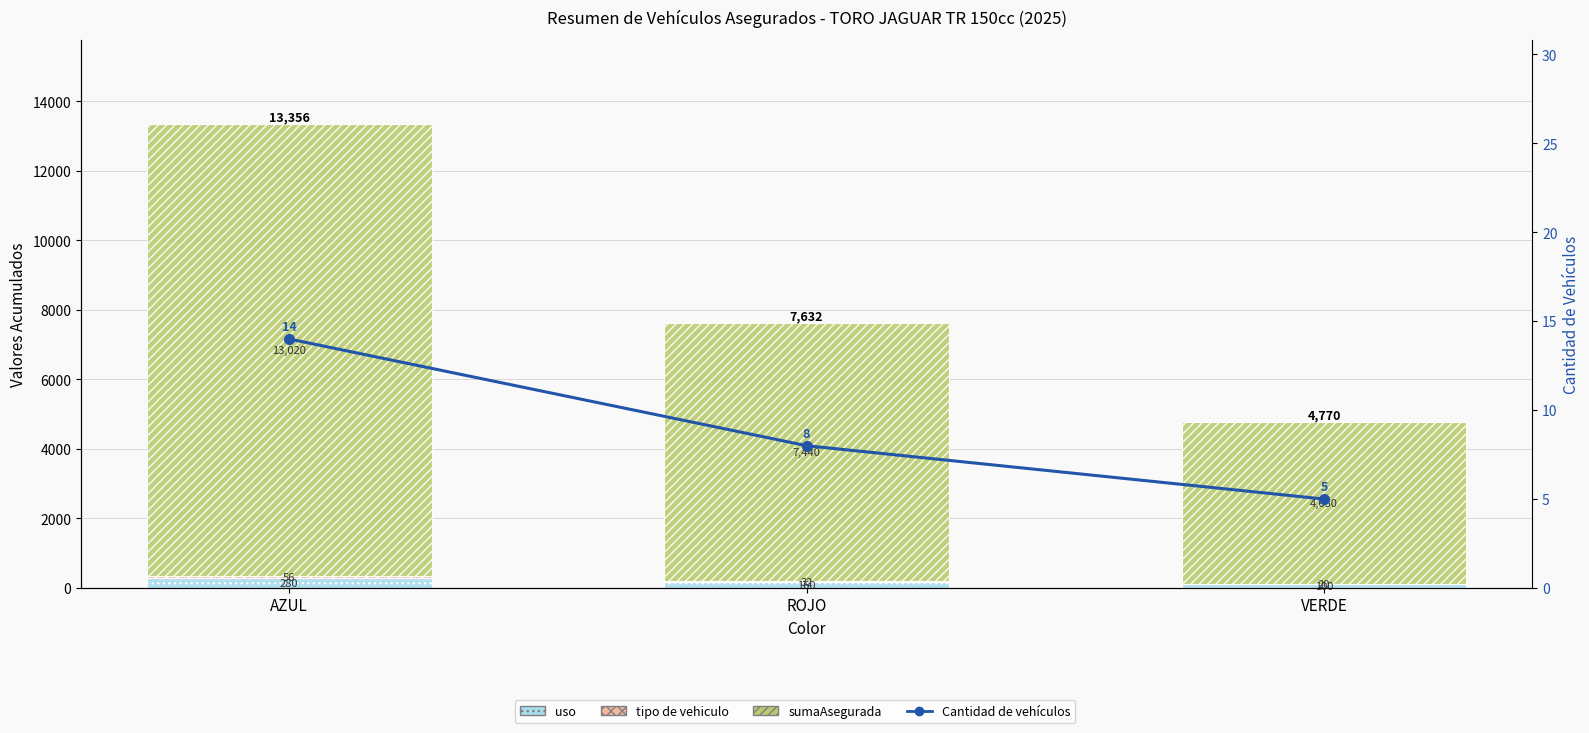

Reading right to left, transcribe all the data shown in this chart.

uso: 100	160	280
tipo de vehiculo: 20	32	56
sumaAsegurada: 4650	7440	13020
Cantidad de vehículos: 5	8	14